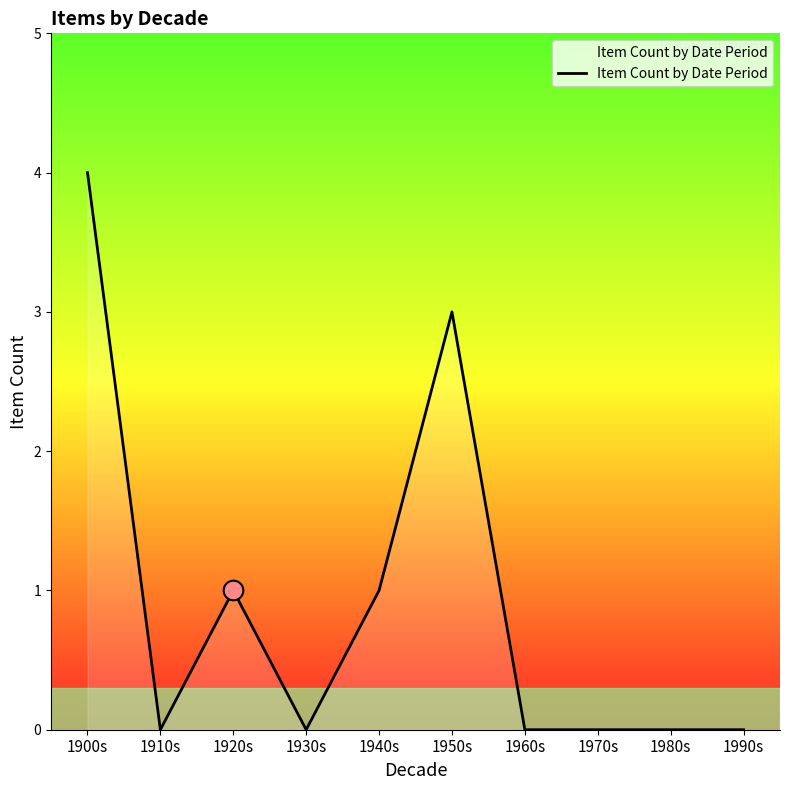

Which has a higher value, 1920s or 1980s?

1920s